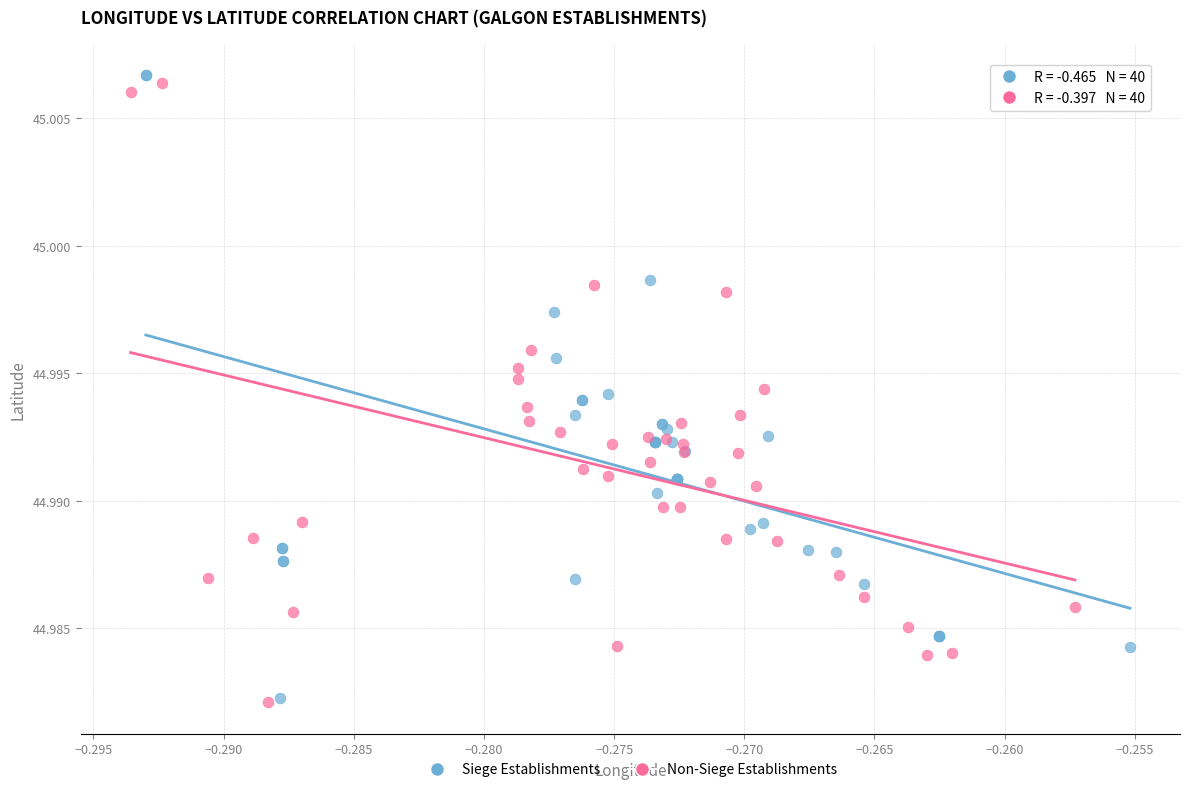

Which series has the largest Y range (max minus min)?

Siege Establishments